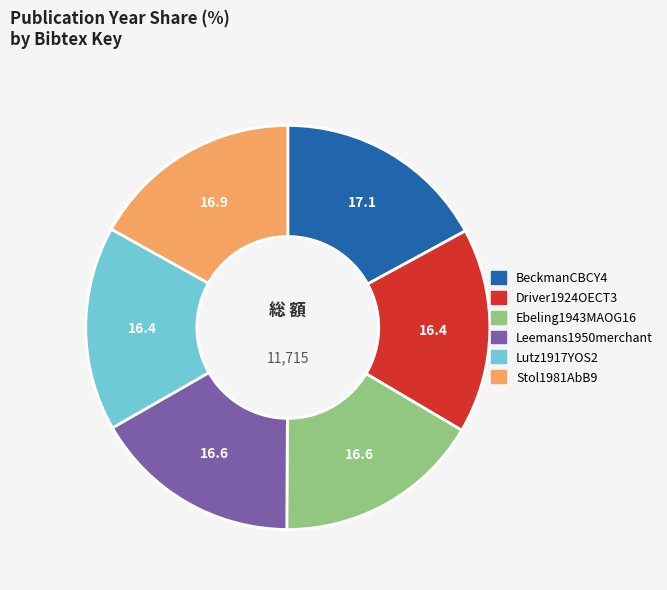

True or false: Stol1981AbB9 accounts for 29% of the total.

False